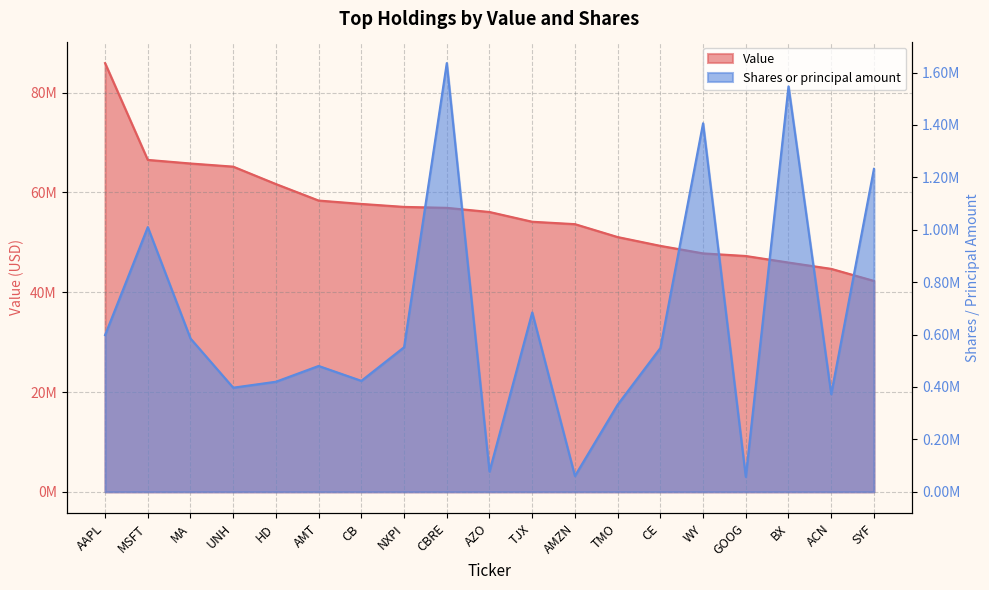

Reading right to left, extract all data points from this chart.

Value: SYF=42270000	ACN=44688000	BX=45951000	GOOG=47265000	WY=47787000	CE=49294000	TMO=51061000	AMZN=53649000	TJX=54130000	AZO=56084000	CBRE=56915000	NXPI=57106000	CB=57701000	AMT=58378000	HD=61683000	UNH=65174000	MA=65804000	MSFT=66526000	AAPL=85922000
Shares or principal amount: SYF=1232355	ACN=372773	BX=1547175	GOOG=56975	WY=1406304	CE=548626	TMO=332431	AMZN=60515	TJX=684495	AZO=77566	CBRE=1635949	NXPI=551748	CB=423495	AMT=480318	HD=420095	UNH=397379	MA=585083	MSFT=1010121	AAPL=598091